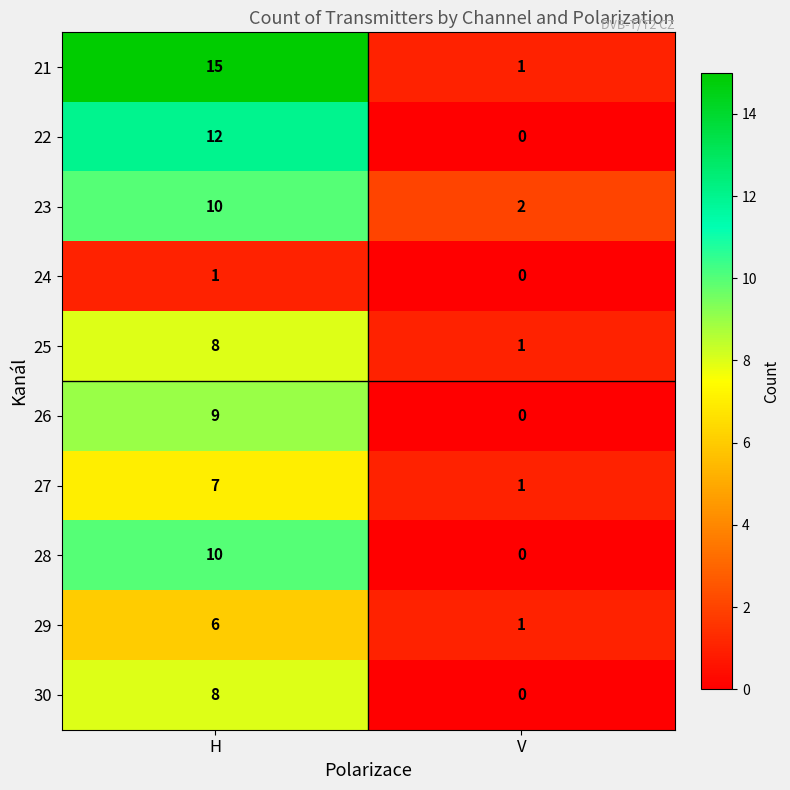

What is the sum of the 22 values at H and V?

12